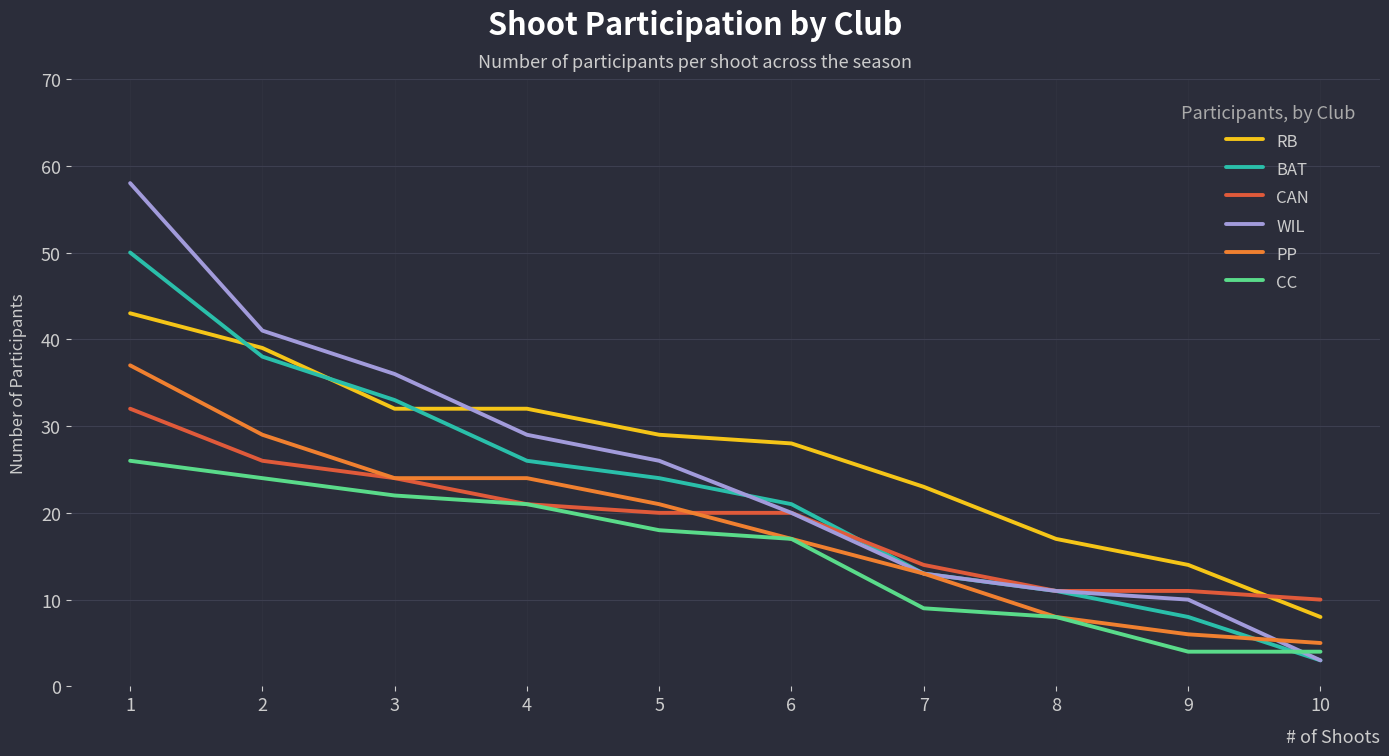

At which label does BAT reach its minimum?

10